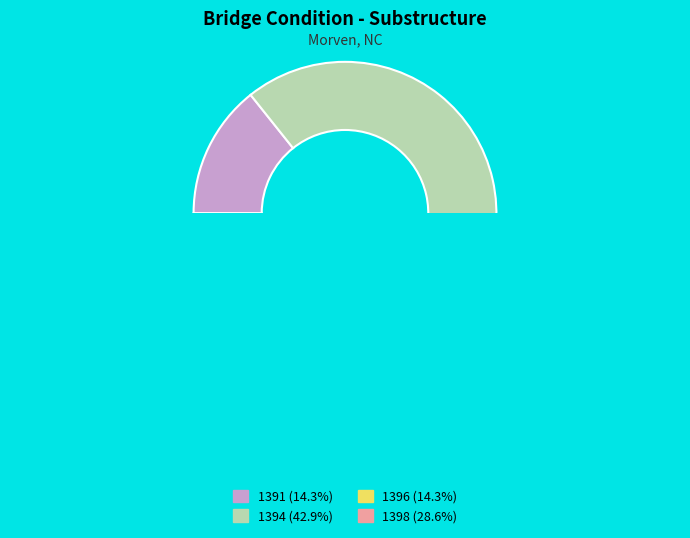

What is the ratio of the value at 1391 to the value at 1398?

0.5